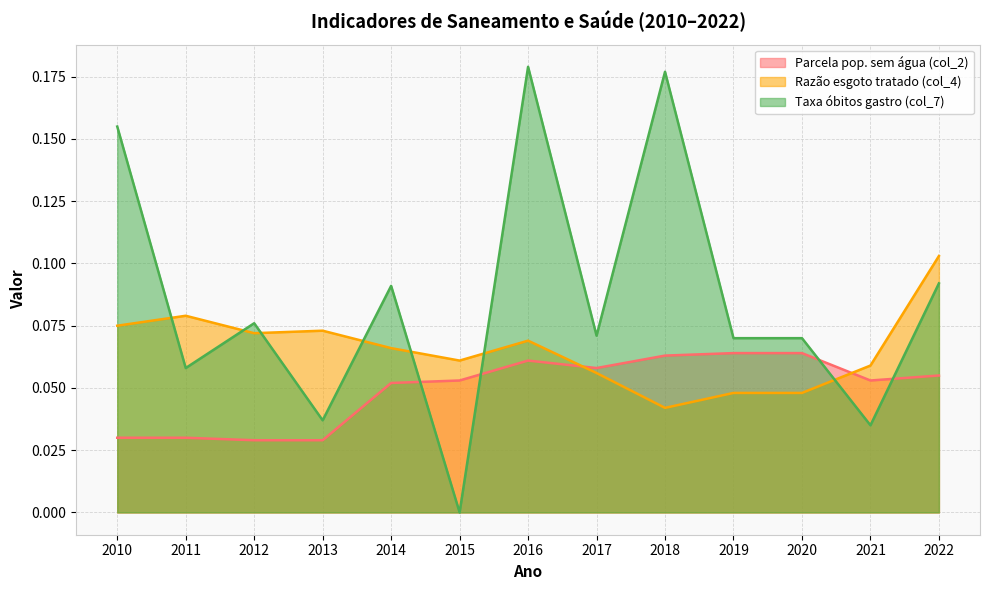

What is the difference between the second highest and second lowest values in the Taxa óbitos gastro (col_7) series?

0.1